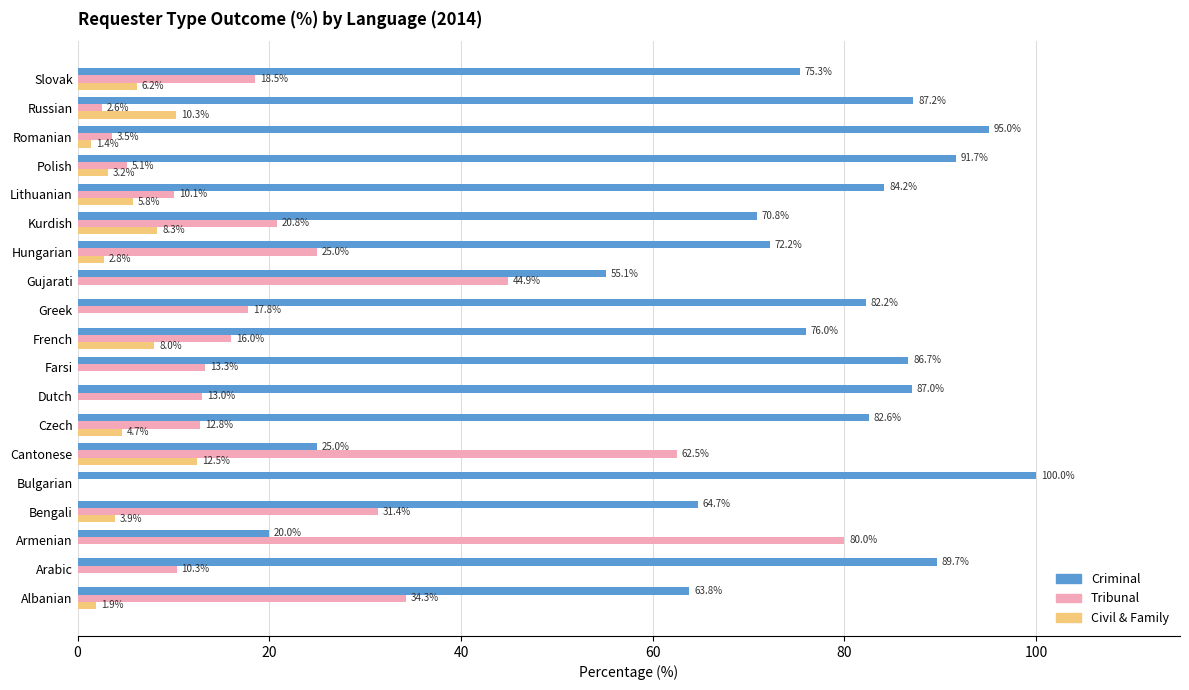

Count the number of data series in this chart.

3